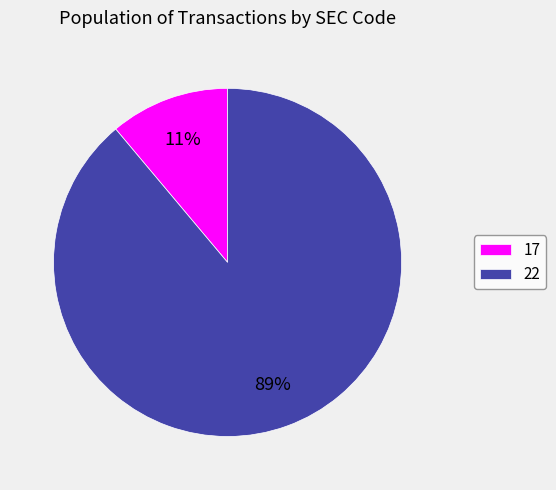

Which category has the smallest portion of the pie?

17